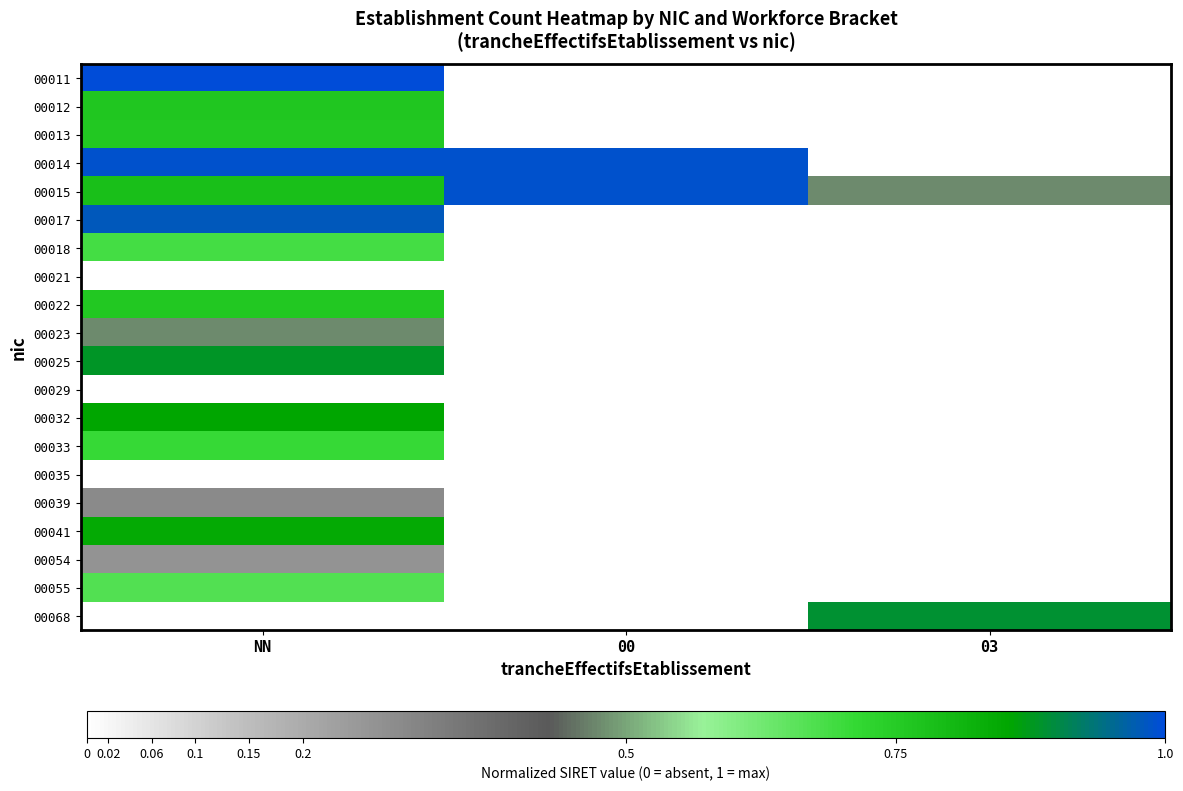

Reading left to right, list all the values displayed in this chart.

00011: NN=1.0	00=0.0	03=0.0
00012: NN=0.8	00=0.0	03=0.0
00013: NN=0.8	00=0.0	03=0.0
00014: NN=1.0	00=1.0	03=0.0
00015: NN=0.8	00=1.0	03=0.5
00017: NN=1.0	00=0.0	03=0.0
00018: NN=0.7	00=0.0	03=0.0
00021: NN=0.0	00=0.0	03=0.0
00022: NN=0.8	00=0.0	03=0.0
00023: NN=0.5	00=0.0	03=0.0
00025: NN=0.9	00=0.0	03=0.0
00029: NN=0.0	00=0.0	03=0.0
00032: NN=0.9	00=0.0	03=0.0
00033: NN=0.7	00=0.0	03=0.0
00035: NN=0.0	00=0.0	03=0.0
00039: NN=0.3	00=0.0	03=0.0
00041: NN=0.8	00=0.0	03=0.0
00054: NN=0.3	00=0.0	03=0.0
00055: NN=0.7	00=0.0	03=0.0
00068: NN=0.0	00=0.0	03=0.9